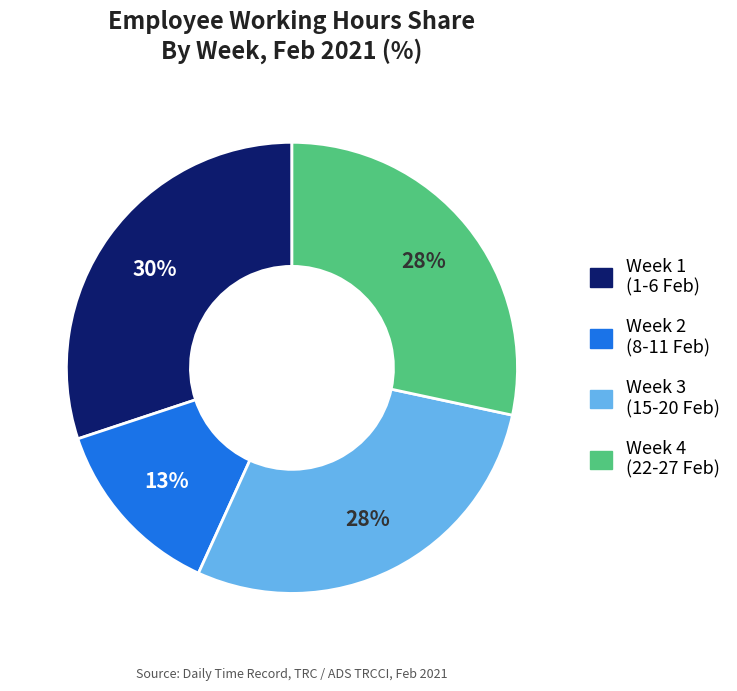

Does any single category account for the majority?

No